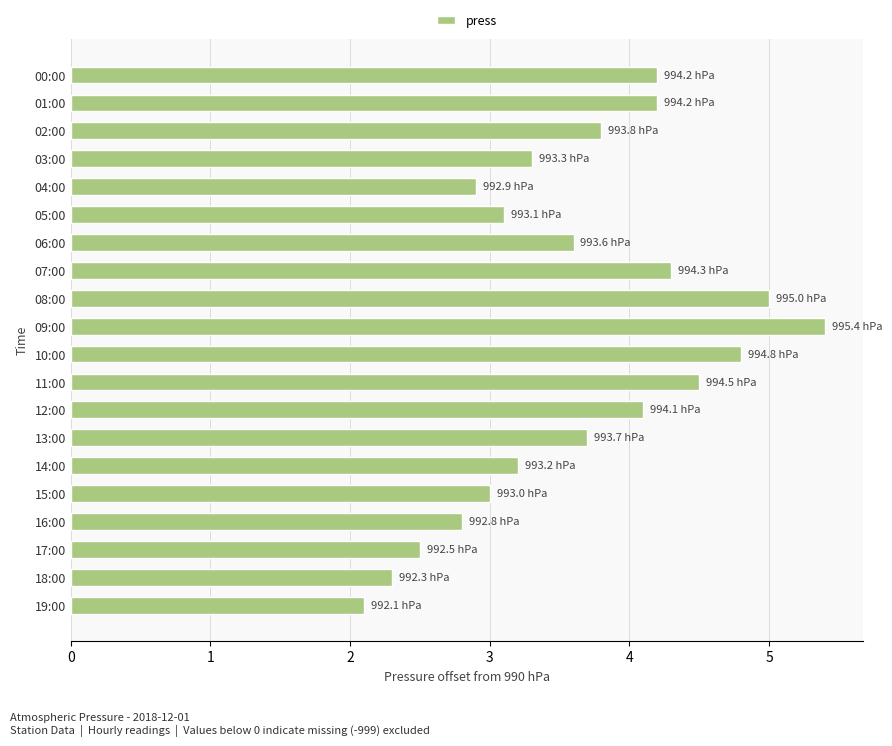

What is the value of the 12th bar from the top?

4.5